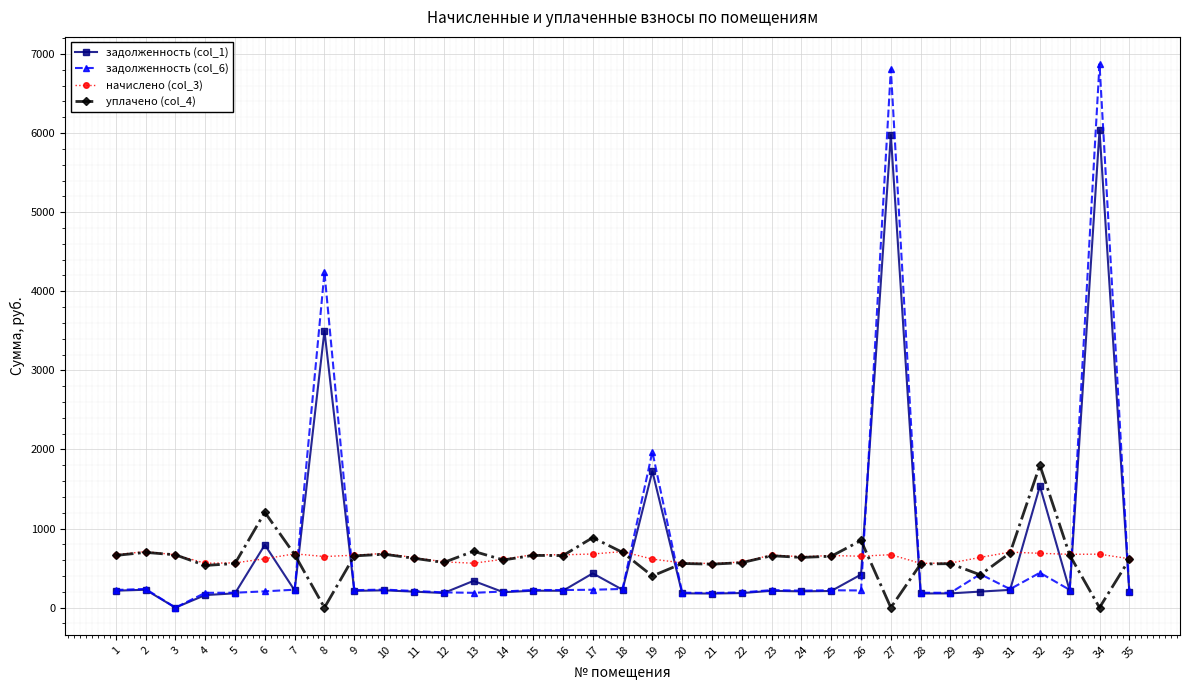

How many lines are shown in the chart?

4